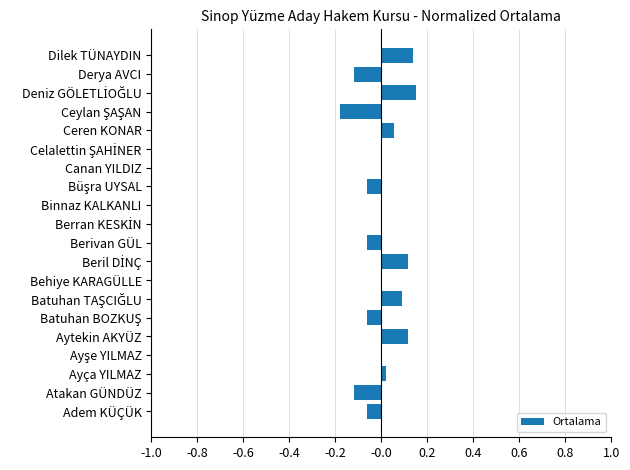

How many series are shown in this chart?

1